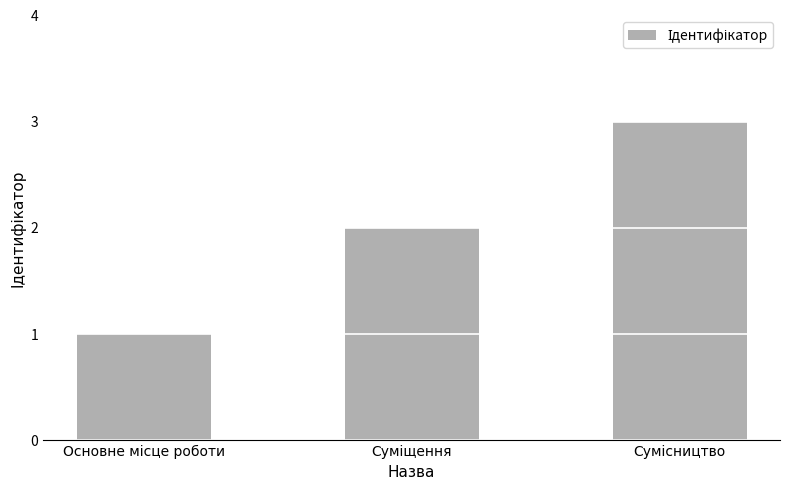

What is the greatest value displayed?

3